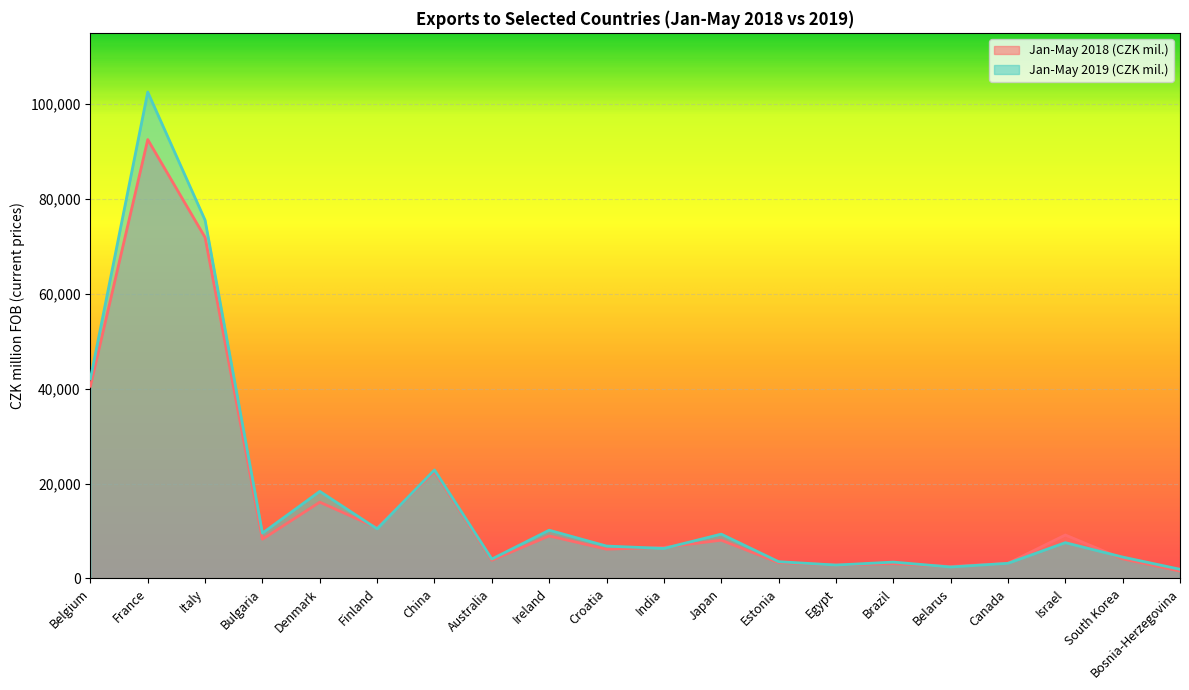

At which category is the sum across all series the highest?

France